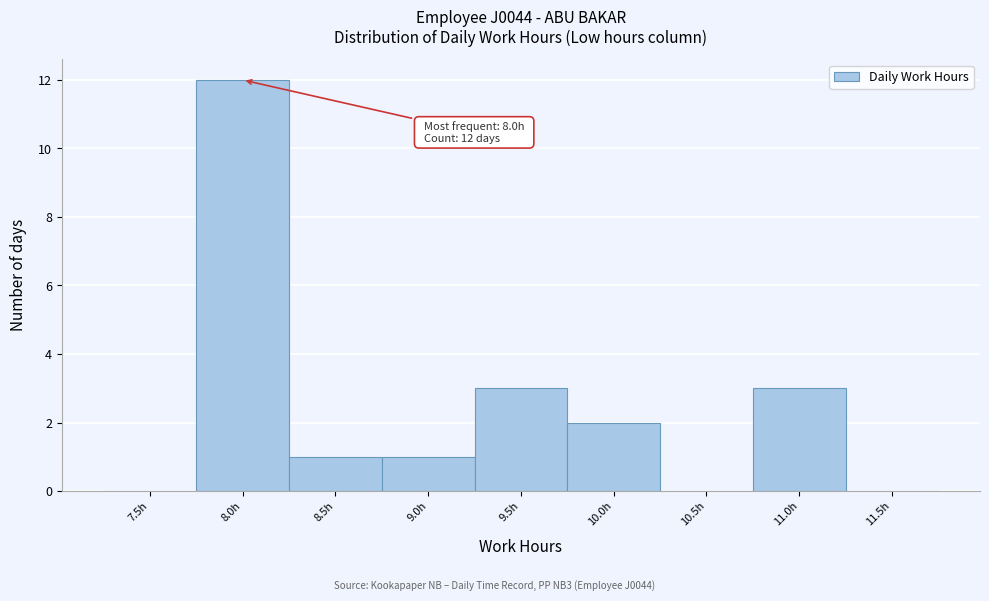

Reading right to left, transcribe all the data shown in this chart.

11.5h=0	11.0h=3	10.5h=0	10.0h=2	9.5h=3	9.0h=1	8.5h=1	8.0h=12	7.5h=0